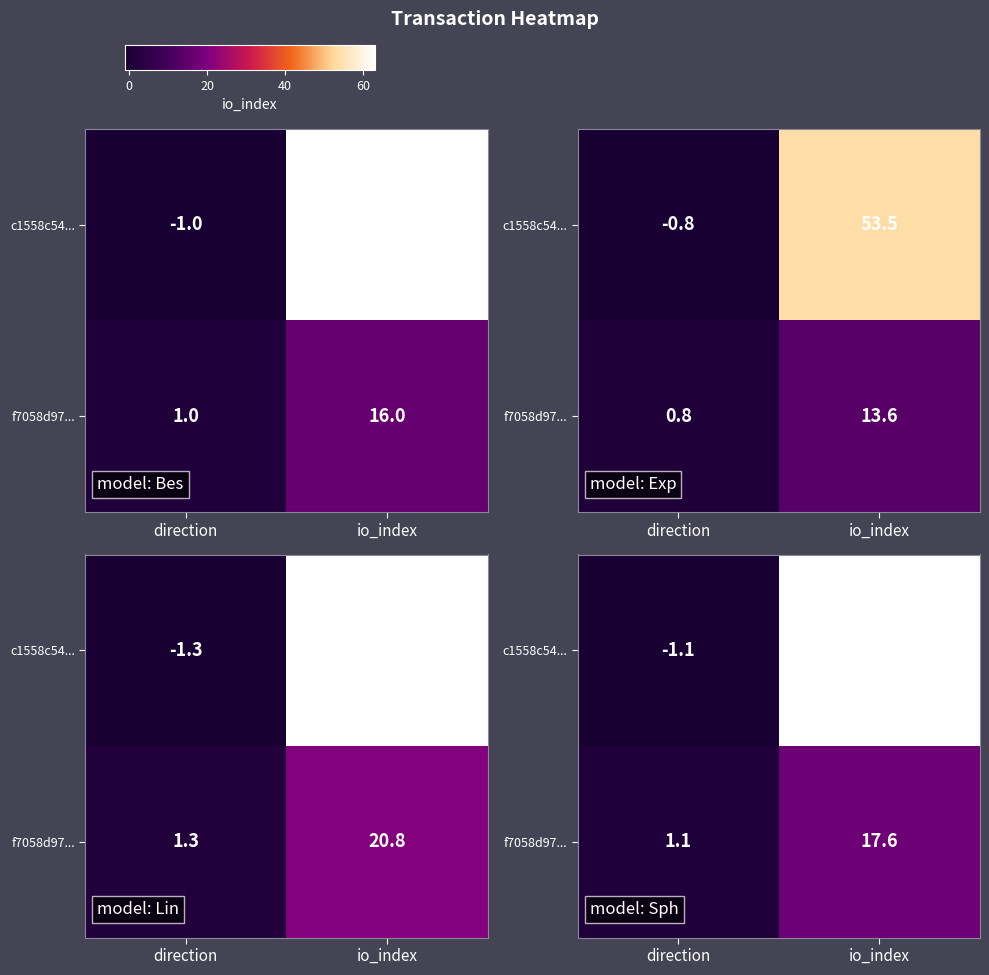

How many negative values does the c1558c54... series have?

1